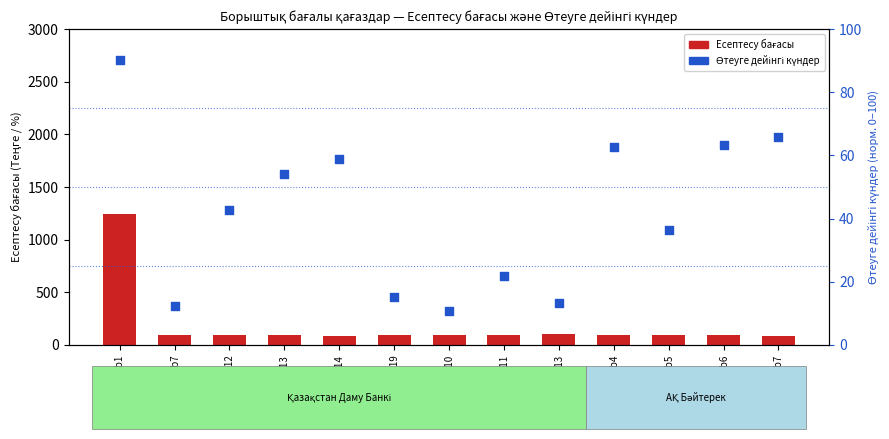

At how many categories does at least one series exceed 265?

1